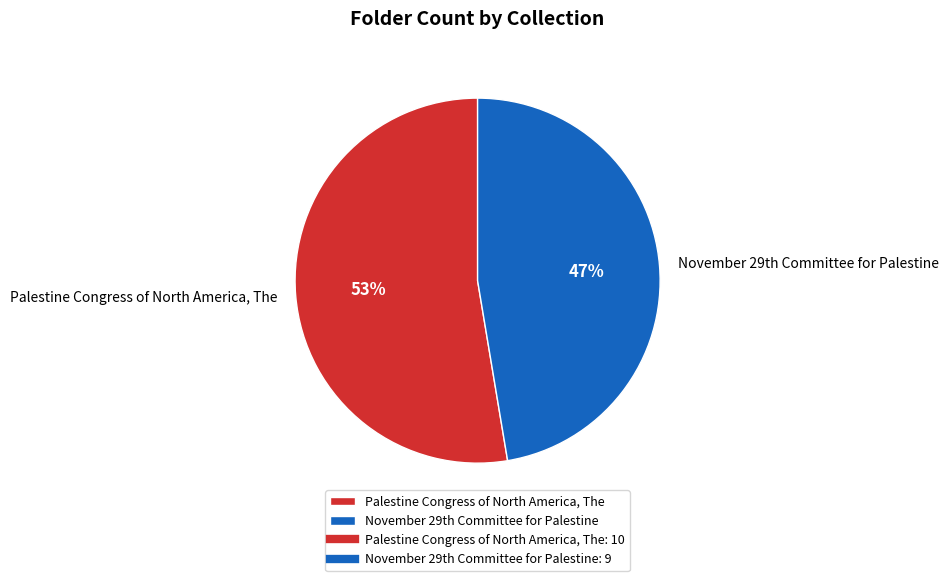

What is the largest slice in the pie chart?

Palestine Congress of North America, The